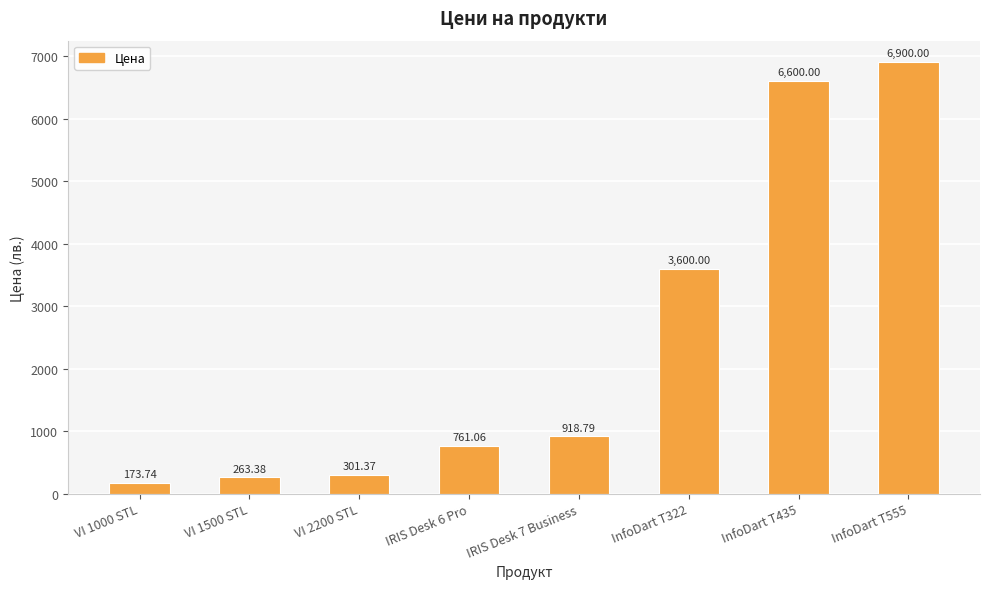

What value does the data have at IRIS Desk 6 Pro?

761.1